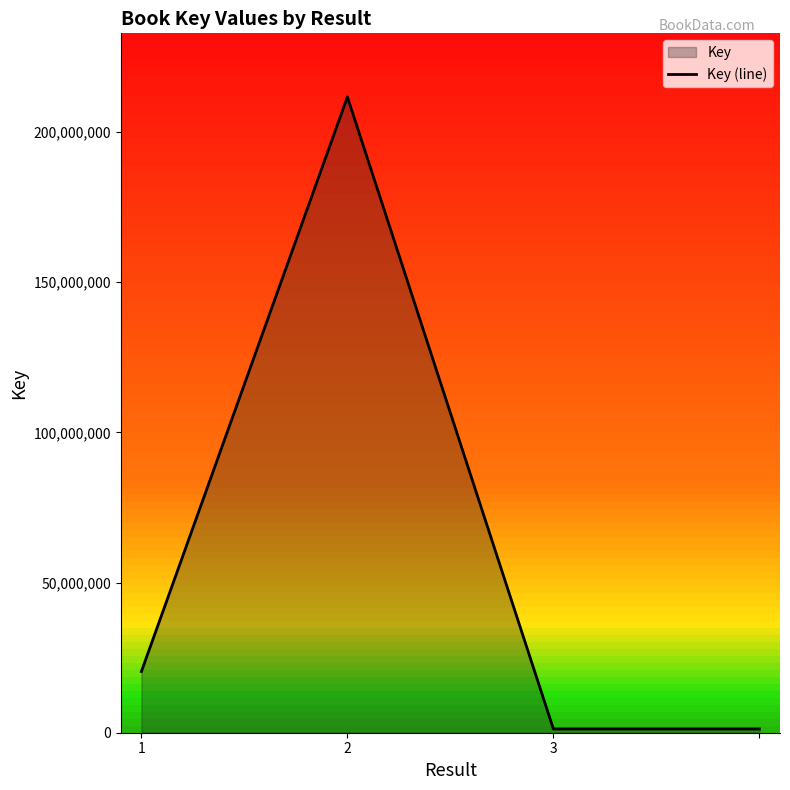

Does the chart have visible grid lines?

No